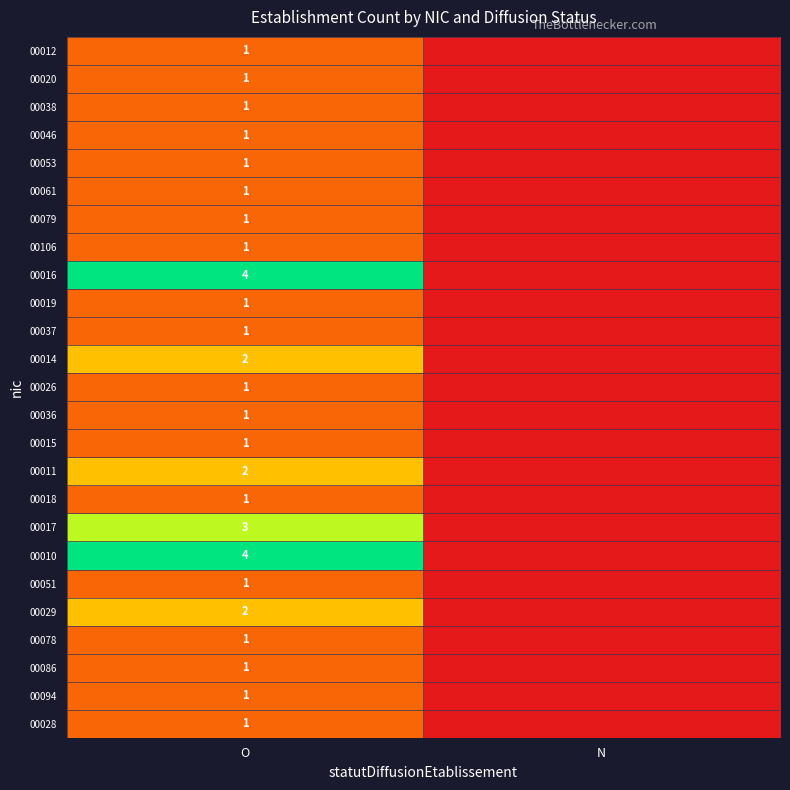

What is the total value across all series at O?

36